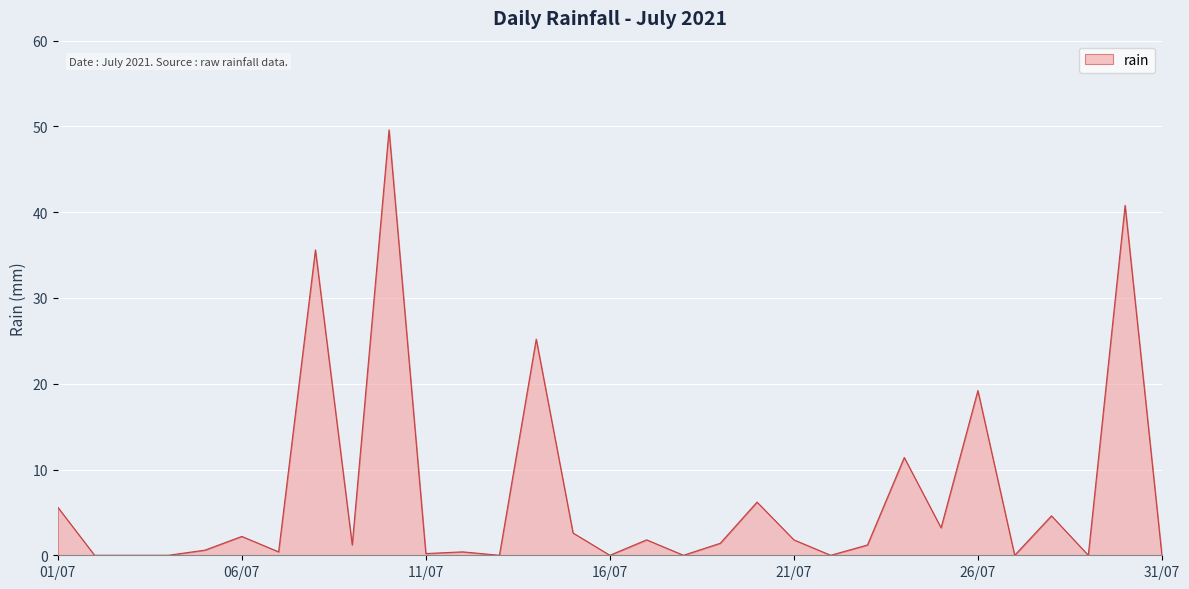

What is the greatest value displayed?

49.6